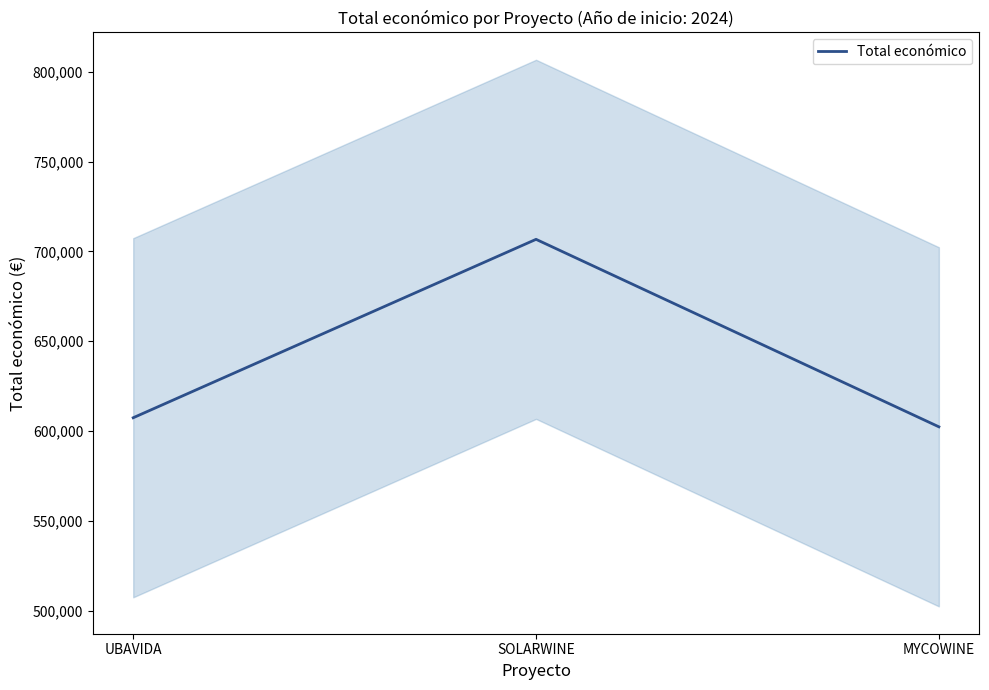

Does the chart display data point markers on the line(s)?

No